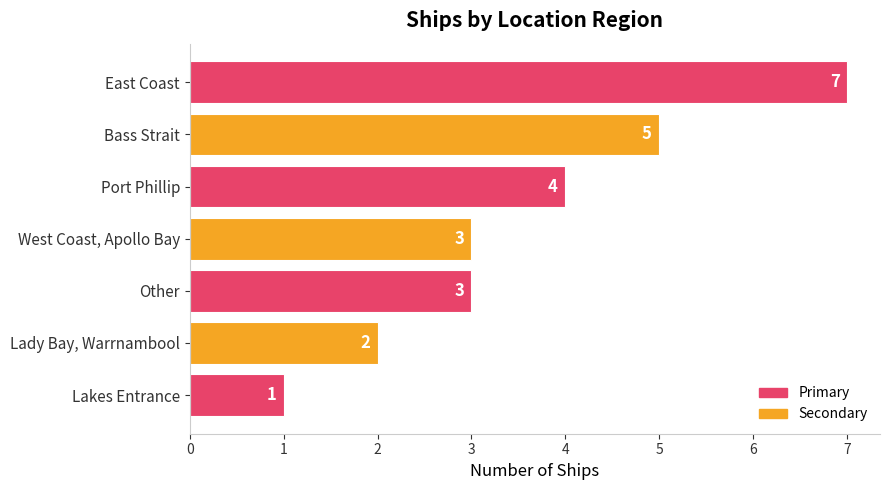

What is the difference between the second highest and second lowest values?

3